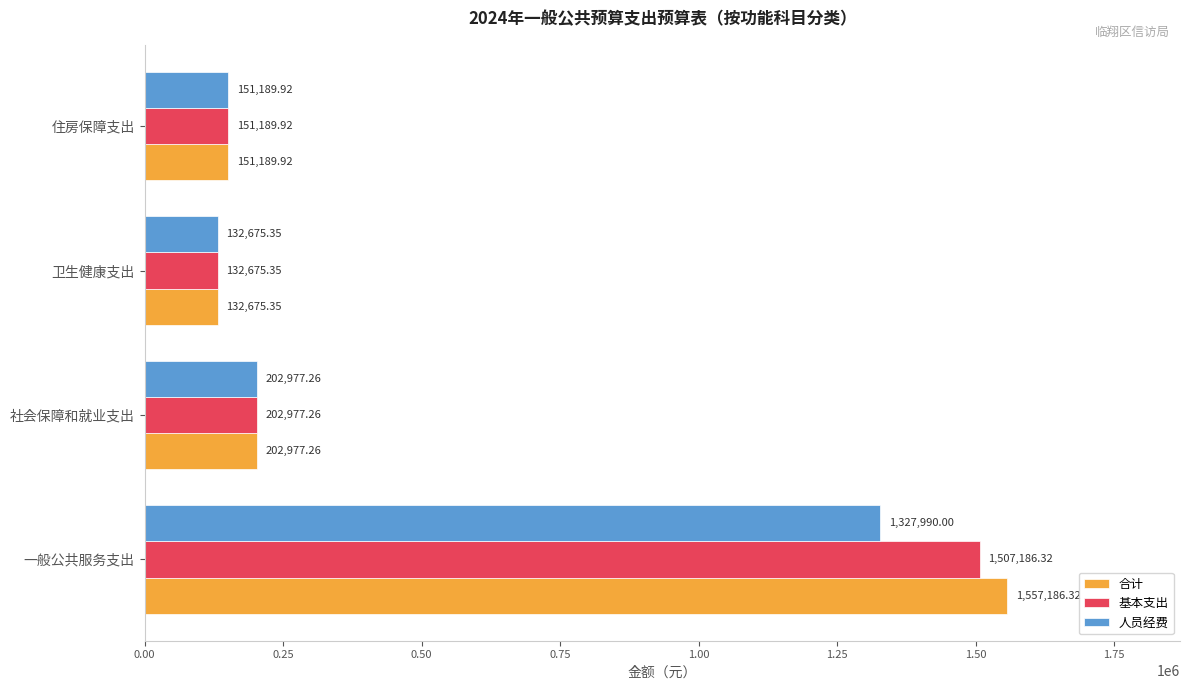

Which series has the largest total across all categories?

合计